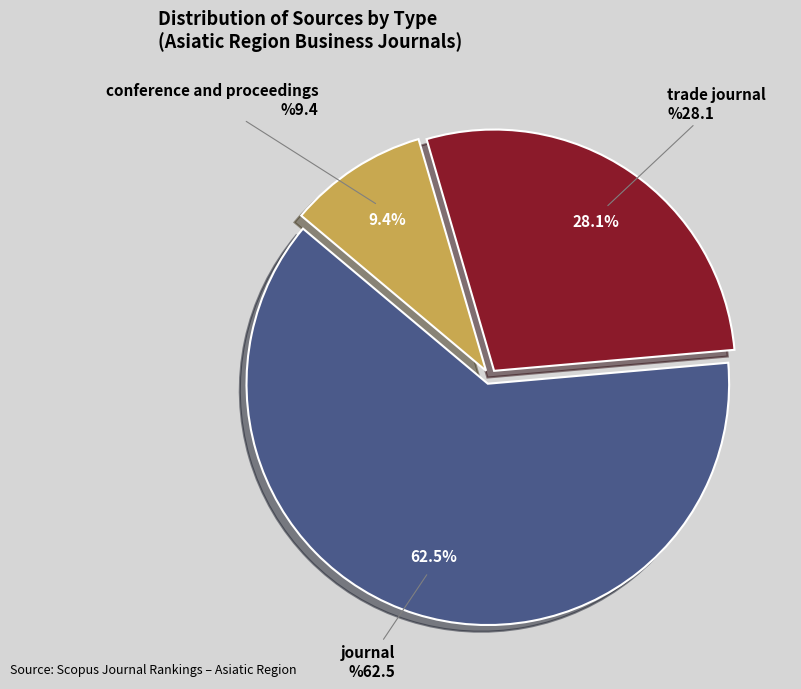

True or false: journal accounts for 74% of the total.

False